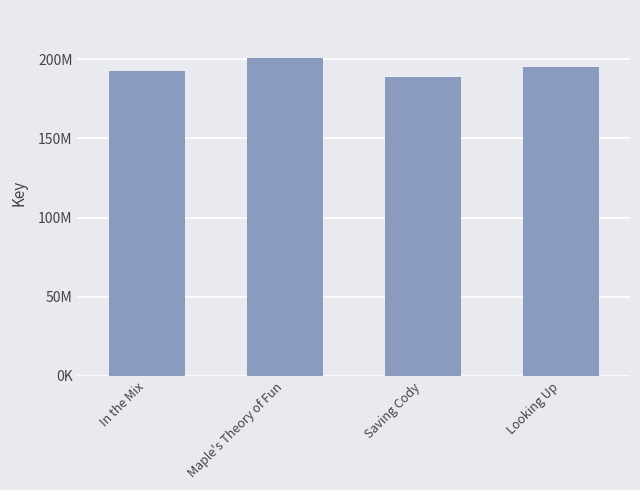

Reading right to left, extract all data points from this chart.

195021654	188920025	200820109	192345133